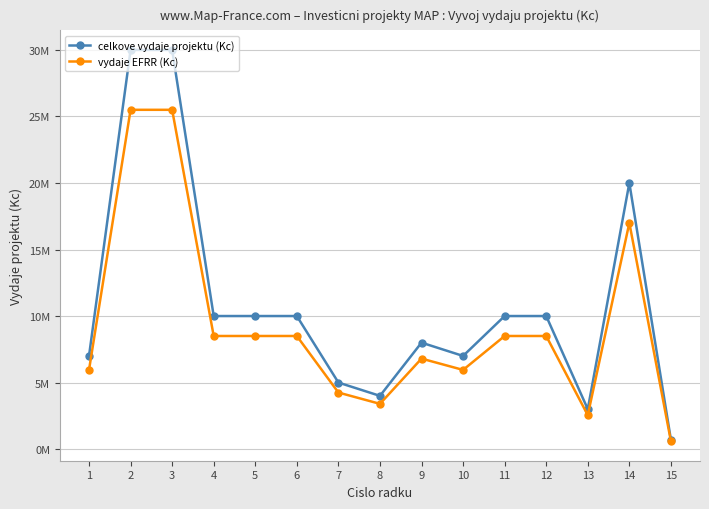

Rank the series at 2 from highest to lowest value.

celkove vydaje projektu (Kc), vydaje EFRR (Kc)